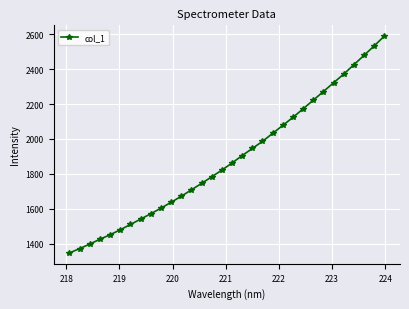

What is the difference between the maximum and minimum values?

1242.3